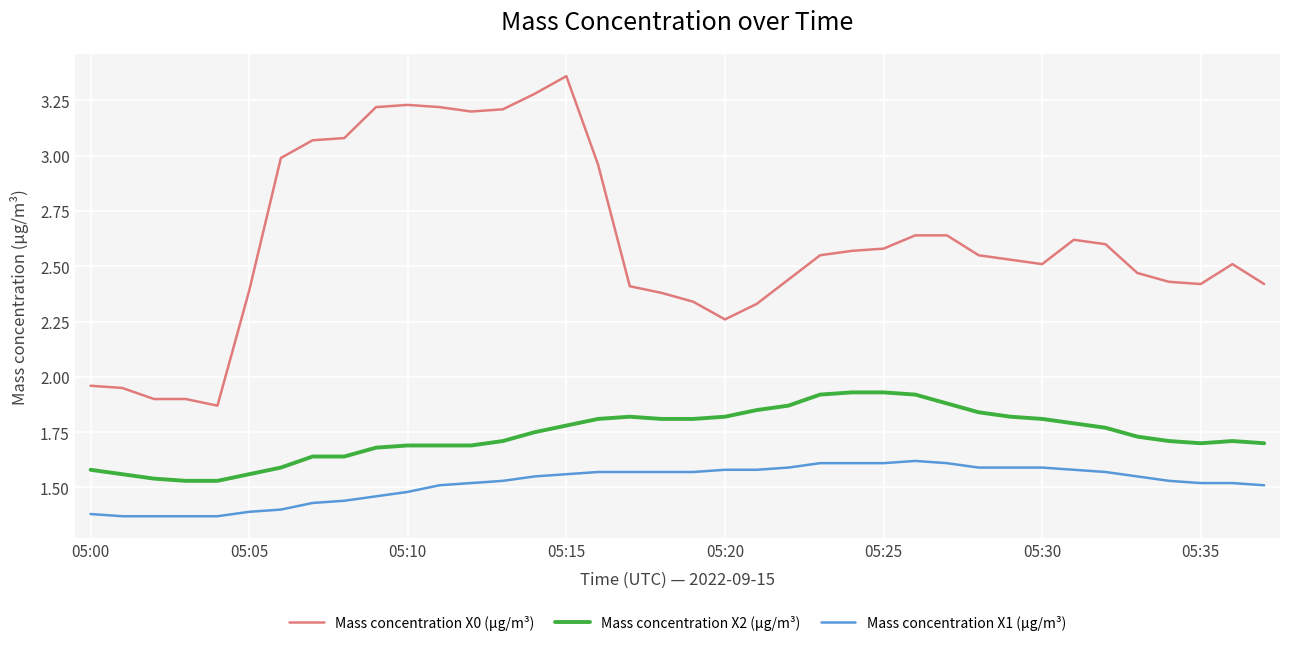

Which series has the widest spread of values?

Mass concentration X0 (μg/m³)